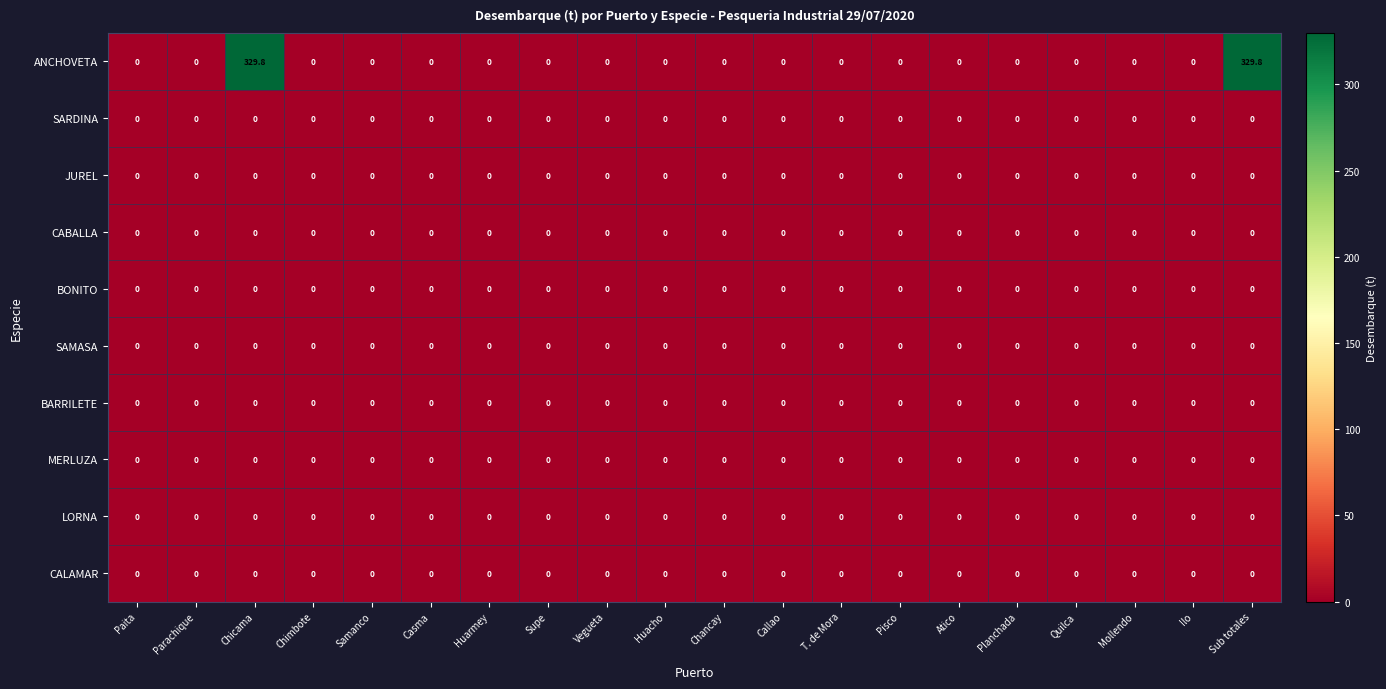

Is it true that ANCHOVETA equals -105.5 at Casma?

False